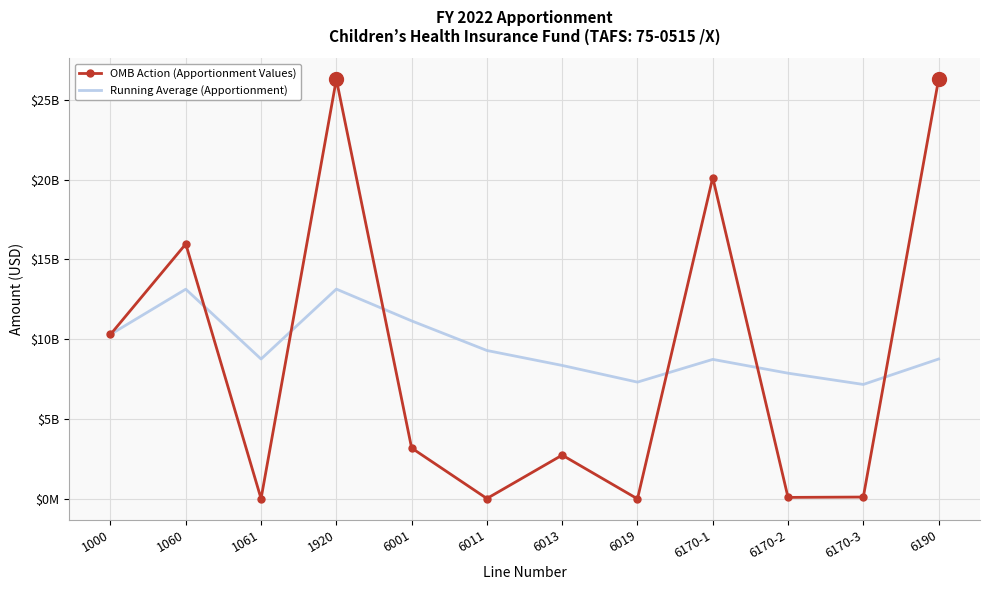

Is it true that OMB Action (Apportionment Values) equals 693276712.0 at 6013?

False